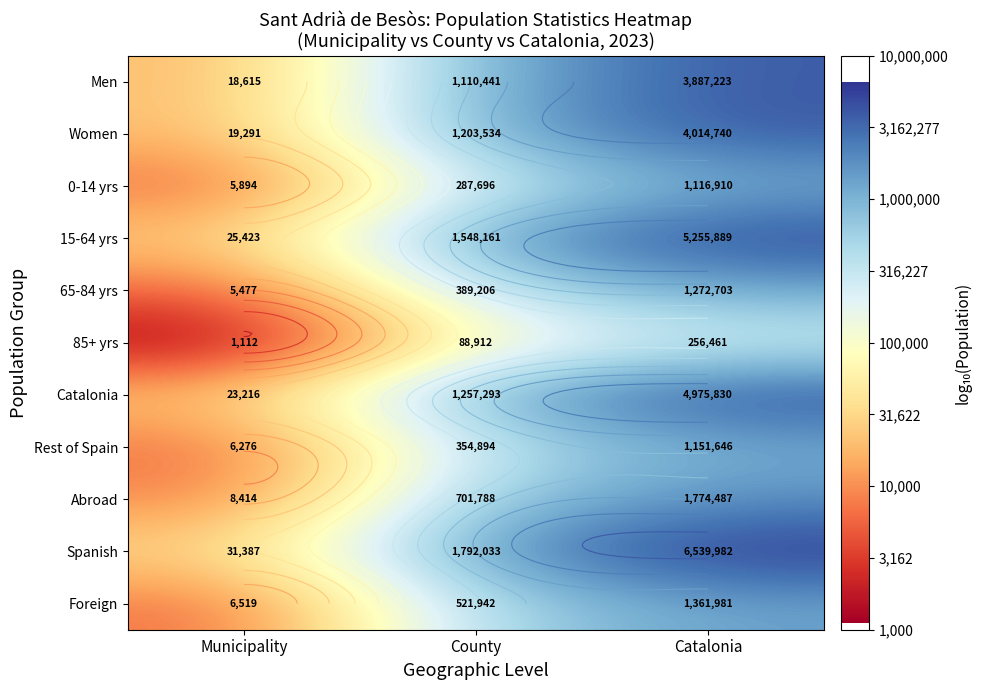

Is the value of Abroad at County greater than the value of Catalonia at County?

No